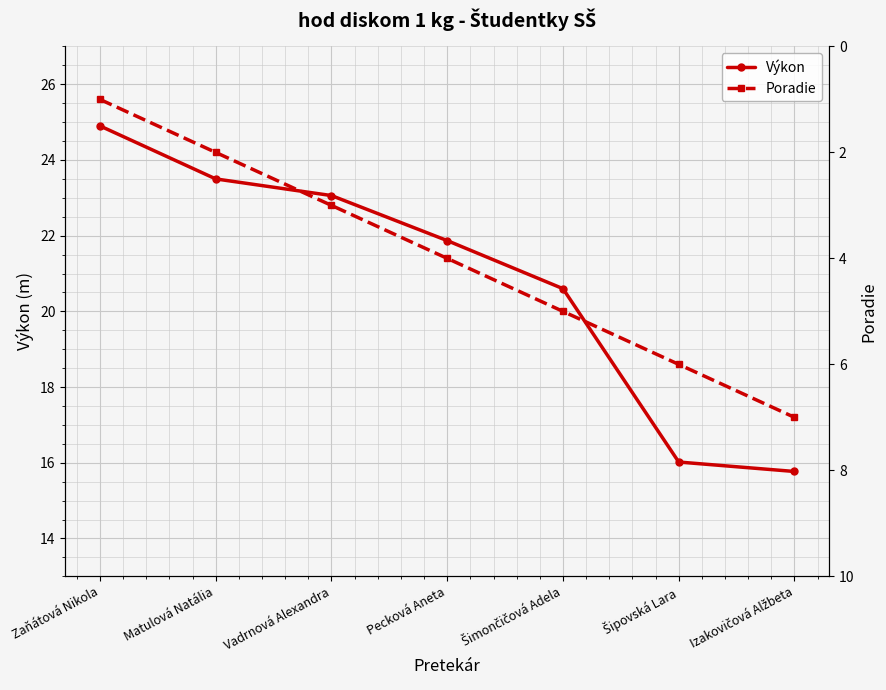

How many distinct data groups are displayed?

2